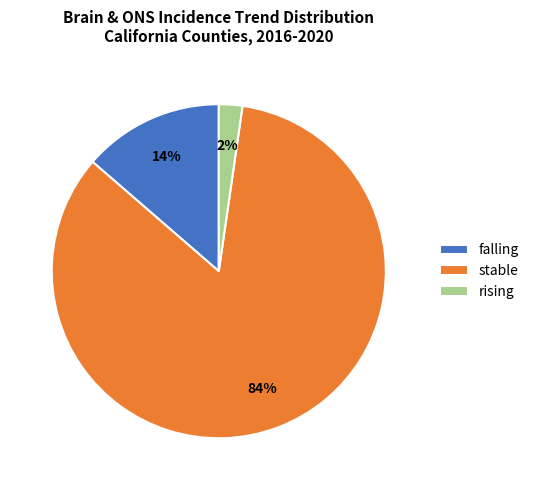

Do stable and falling together represent more than half of the pie?

Yes